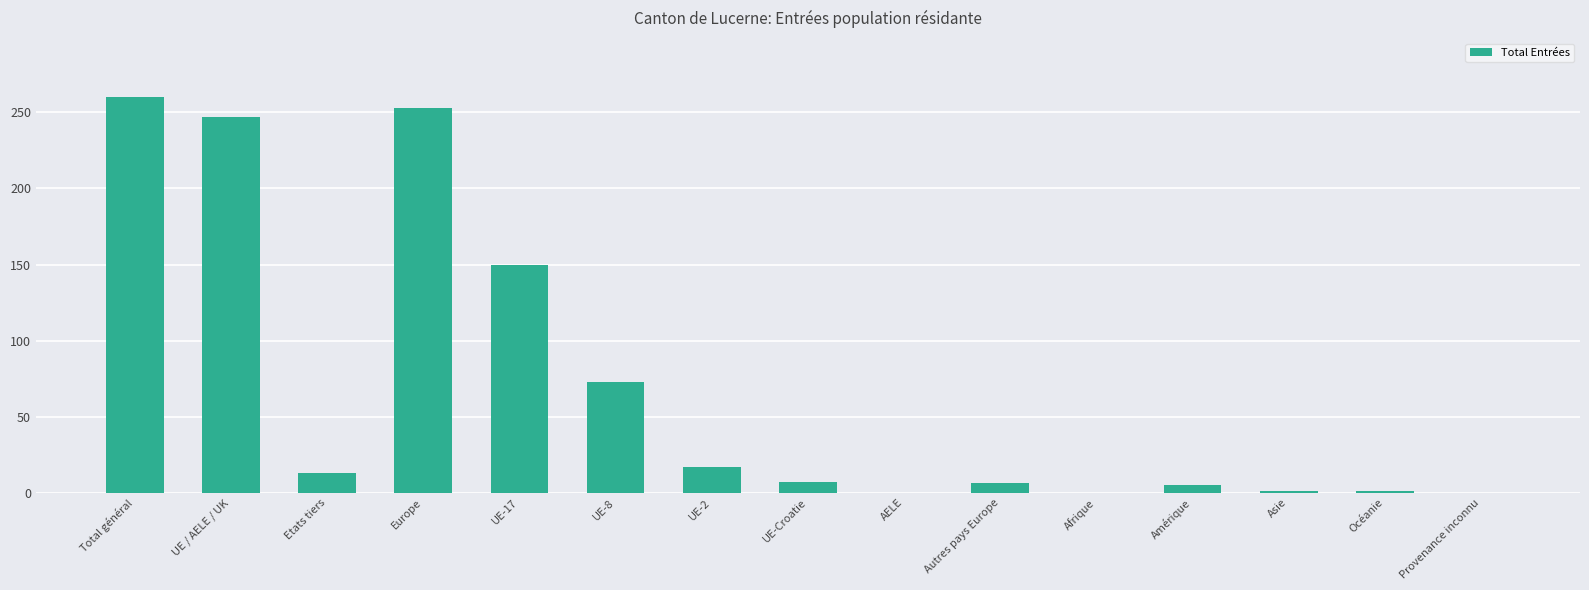

Which category has the highest value across all series?

Total général